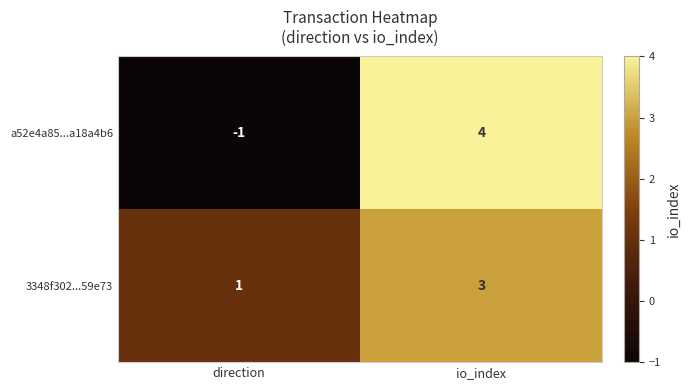

The 3348f302...59e73 series shows 2 at io_index. True or false?

False